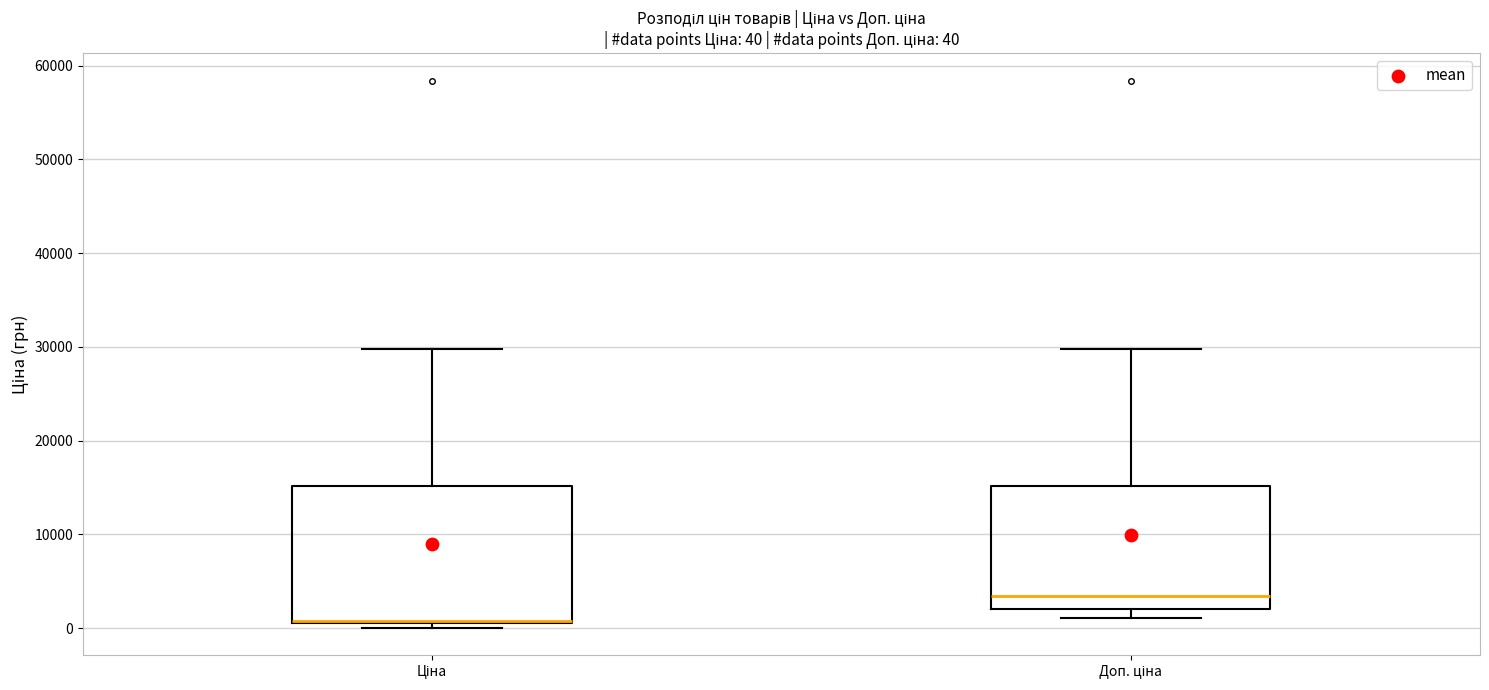

Which box is the tallest, from its lower edge to its upper edge?

Ціна